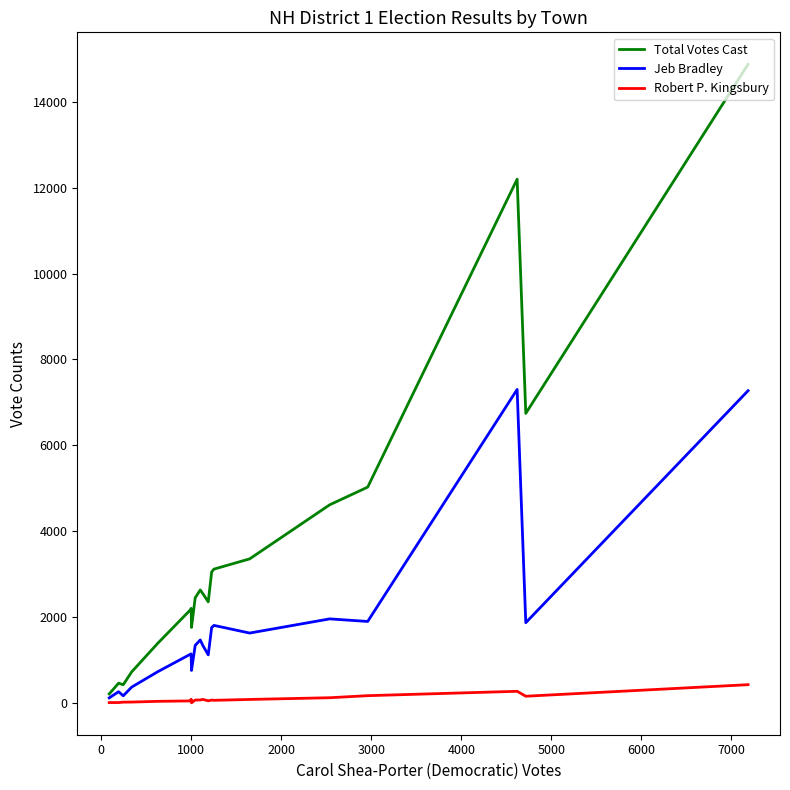

Rank the series by their average value, from lowest to highest.

Robert P. Kingsbury, Jeb Bradley, Total Votes Cast